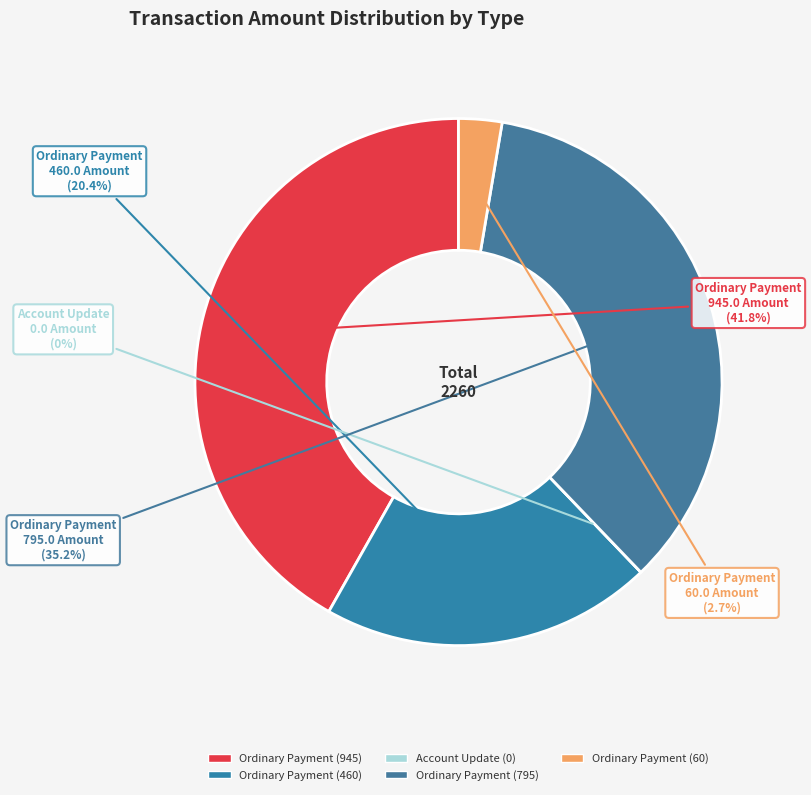

What is the change in value from Ordinary Payment
945.0 to Ordinary Payment
60.0?

-885